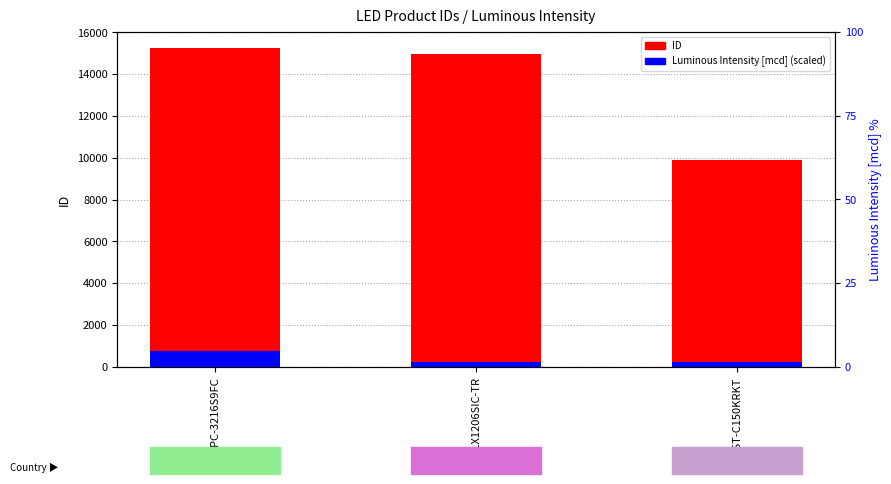

Reading right to left, what are all the values shown in this chart?

ID: LTST-C150KRKT=9906.0	SML-LX1206SIC-TR=14980.0	HL-PC-3216S9FC=15258.0
Luminous Intensity [mcd] (scaled): LTST-C150KRKT=228.9	SML-LX1206SIC-TR=228.9	HL-PC-3216S9FC=762.9